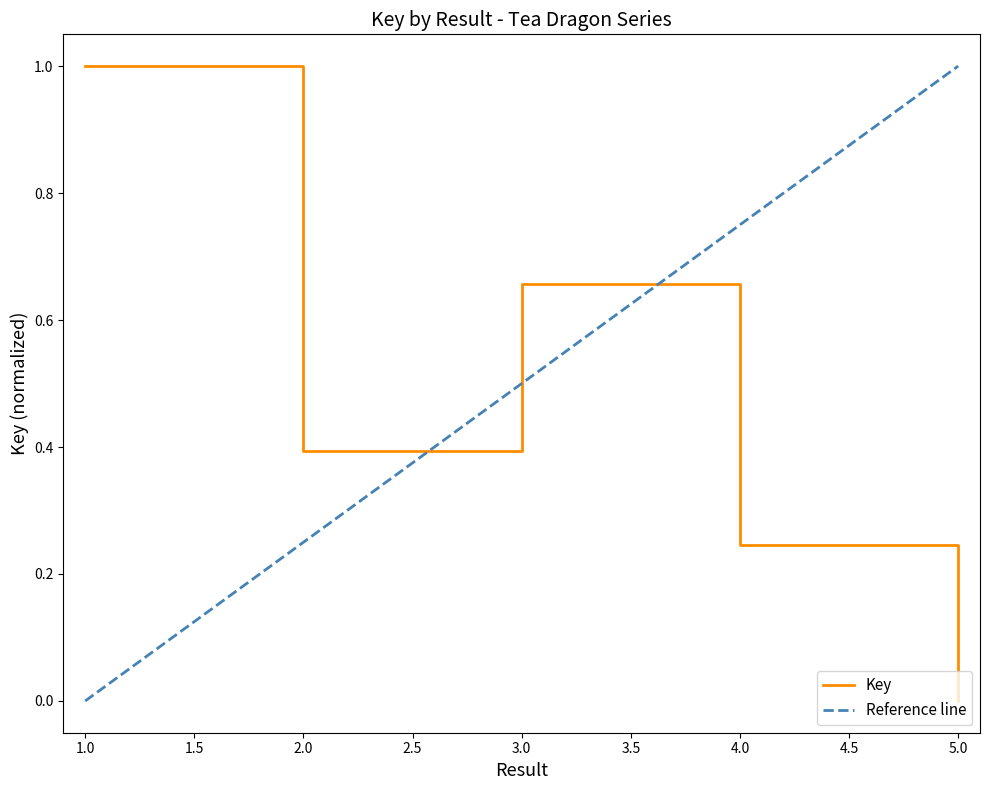

What is the difference between the maximum and minimum values?

1.0